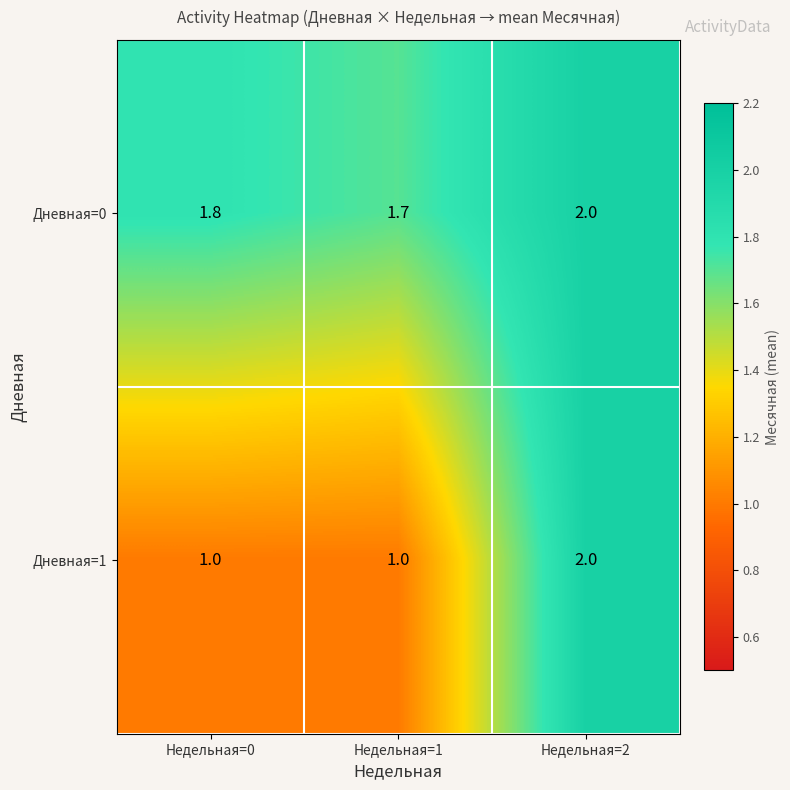

Count the number of categories in the chart.

3